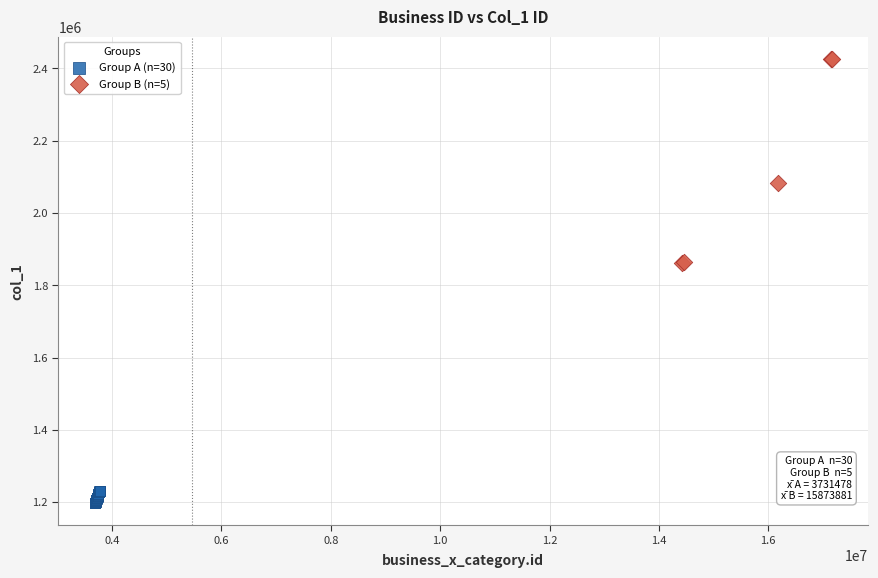

Which series reaches the maximum Y coordinate?

Group B (n=5)